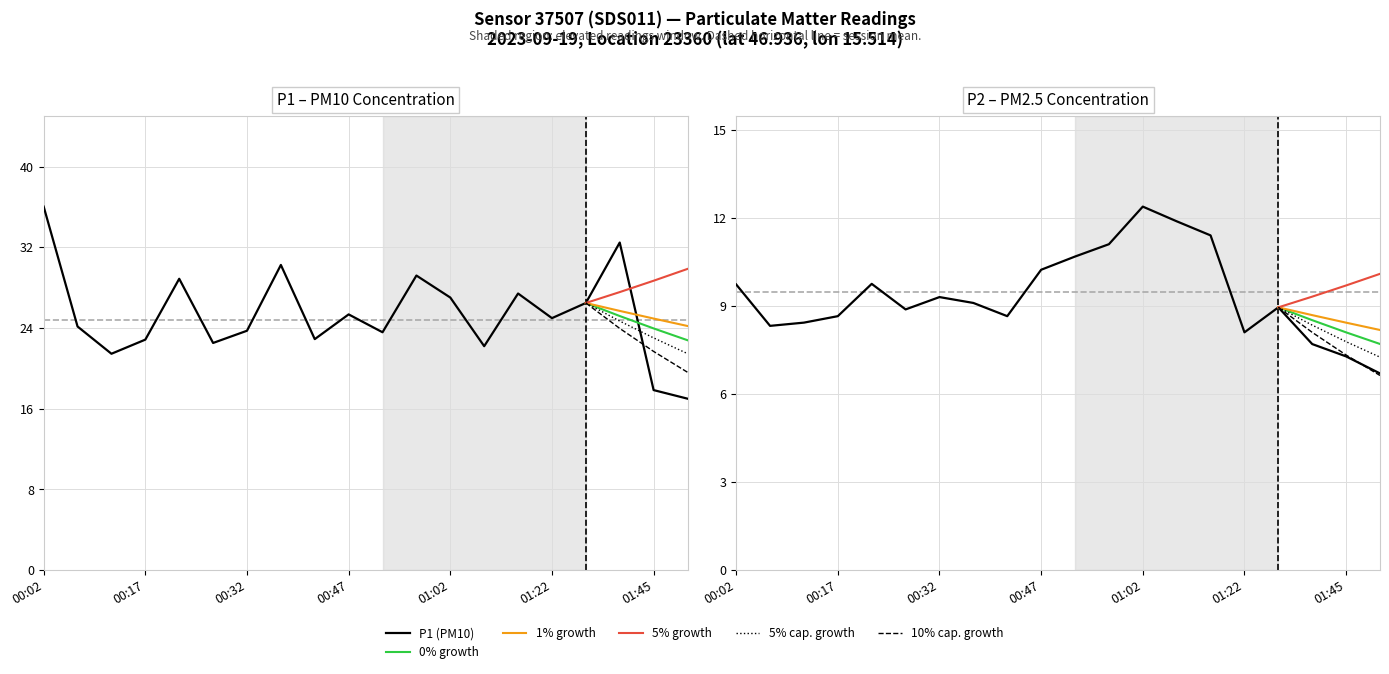

Reading right to left, transcribe all the data shown in this chart.

P1 (PM10): 01:50=17.0	01:45=17.9	01:37=32.5	01:30=26.5	01:22=25.0	01:12=27.4	01:07=22.2	01:02=27.0	00:57=29.2	00:52=23.6	00:47=25.4	00:42=22.9	00:37=30.2	00:32=23.7	00:27=22.5	00:22=28.9	00:17=22.9	00:12=21.4	00:07=24.1	00:02=36.0
P2 (PM2.5): 01:50=6.7	01:45=7.3	01:37=7.7	01:30=8.9	01:22=8.1	01:12=11.4	01:07=11.9	01:02=12.4	00:57=11.1	00:52=10.7	00:47=10.2	00:42=8.7	00:37=9.1	00:32=9.3	00:27=8.9	00:22=9.8	00:17=8.7	00:12=8.4	00:07=8.3	00:02=9.7